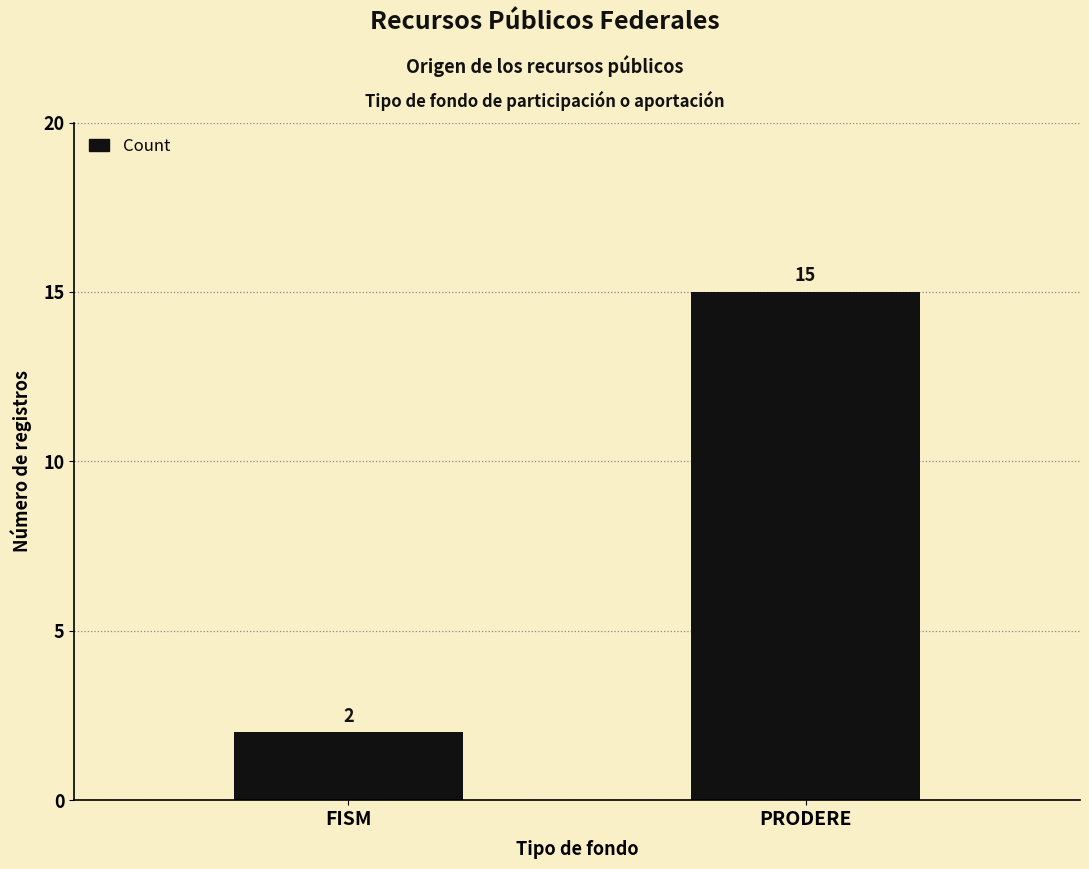

What is the difference between the maximum and minimum values?

13